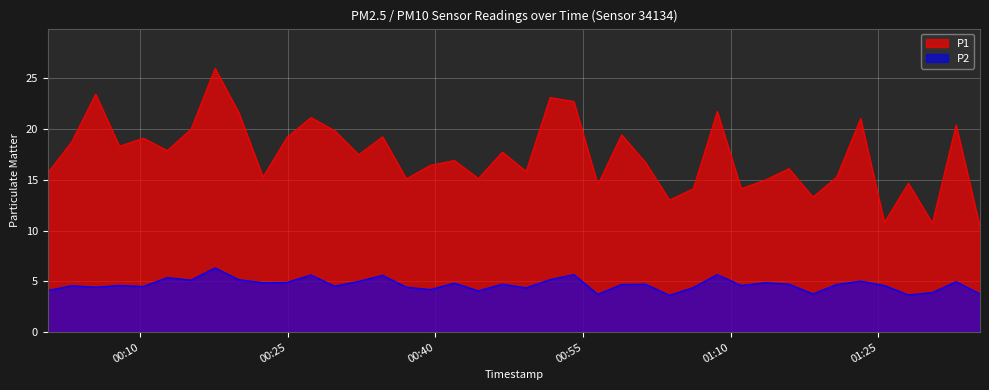

How many data points in P2 are above 4?

34